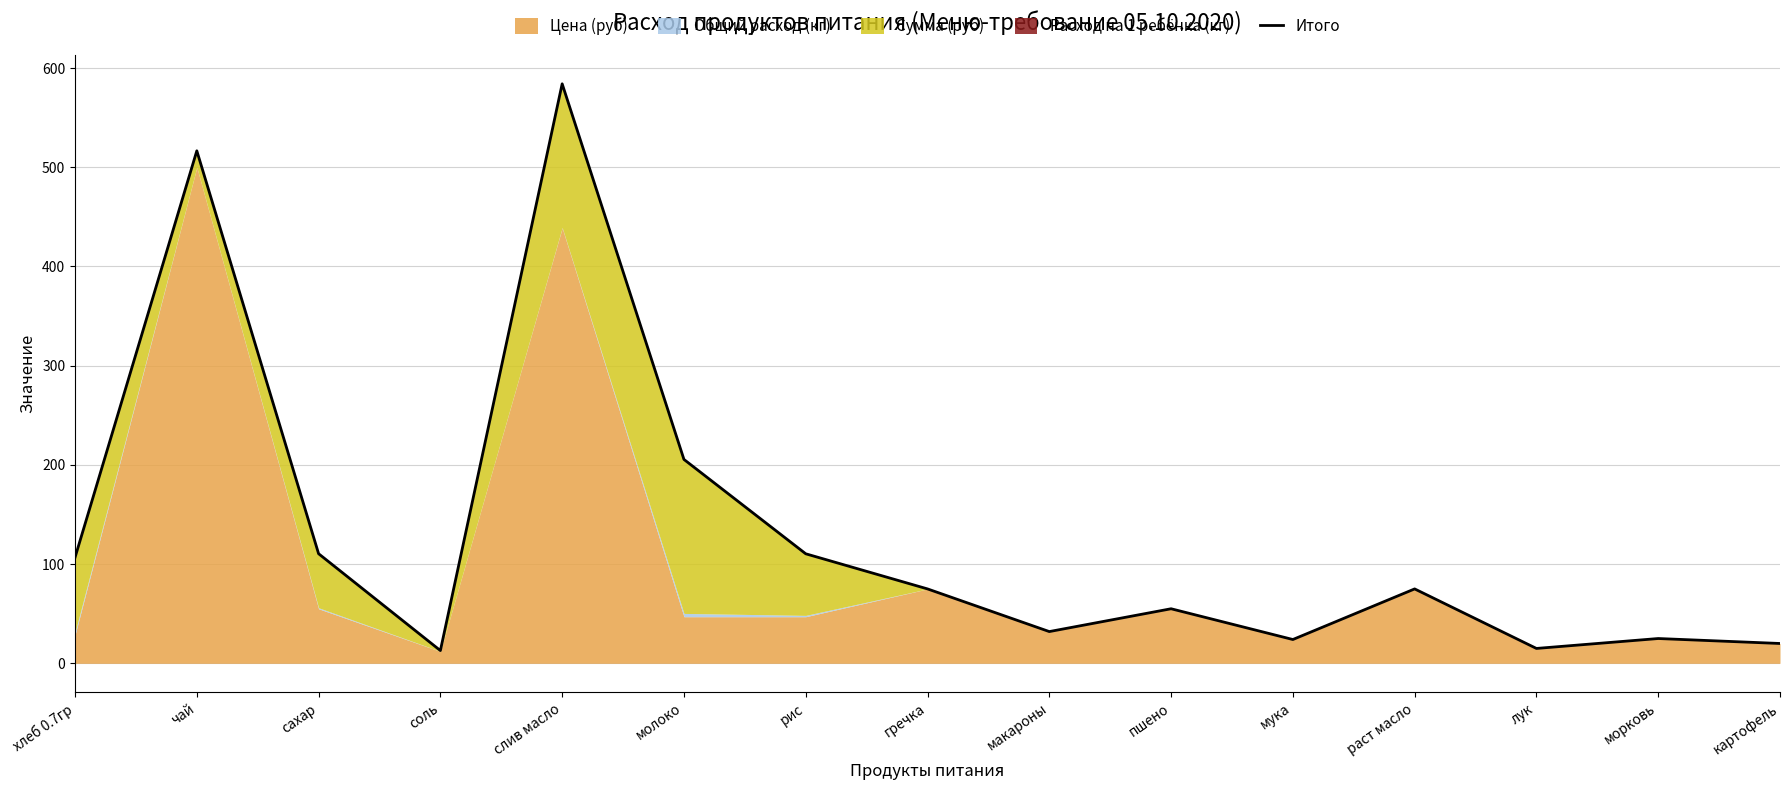

What is the label of the 1st point from the right?

картофель